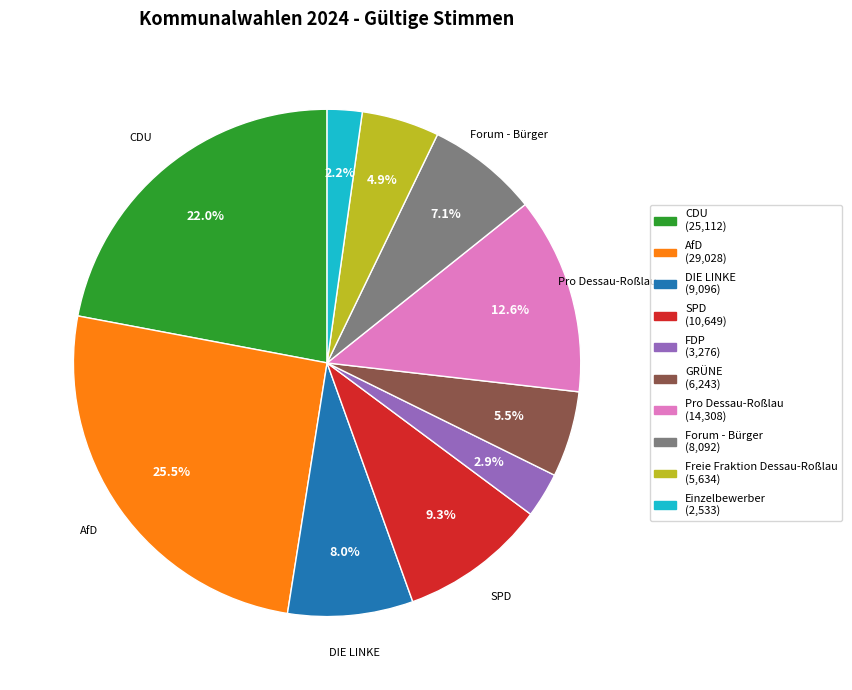

Is there any slice that represents more than half of the pie?

No